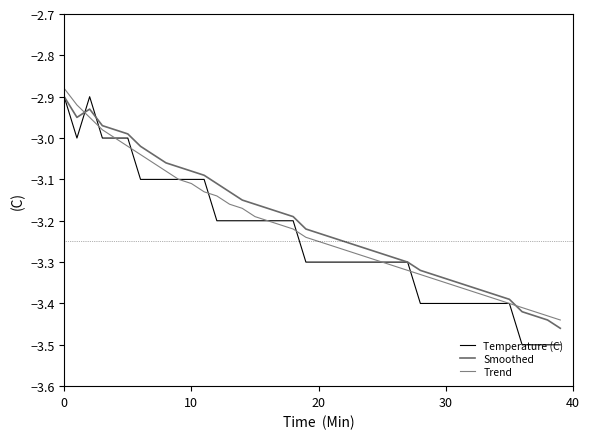

What is the minimum value for Trend?

-3.4